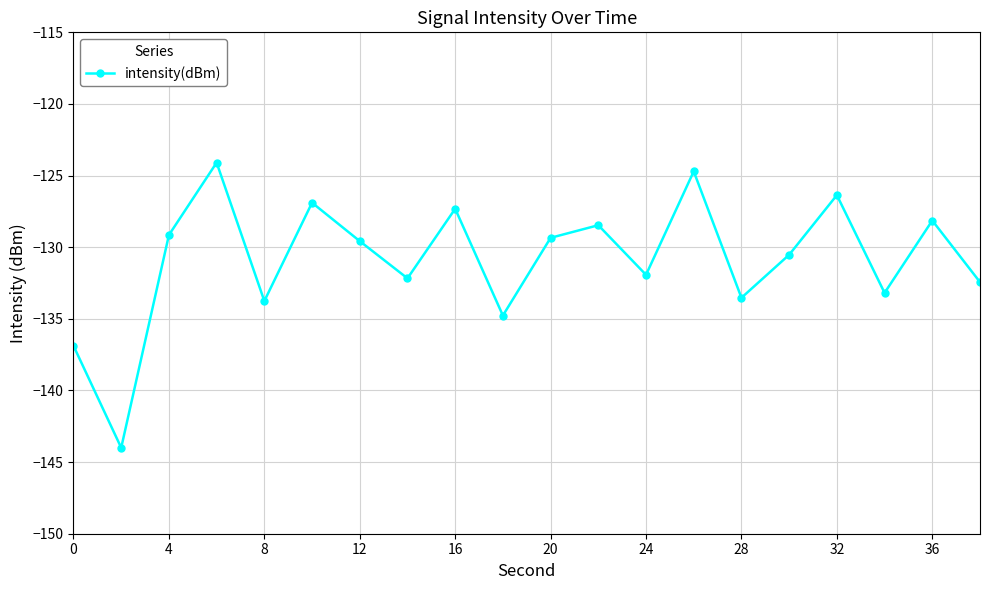

How many series are shown in this chart?

1